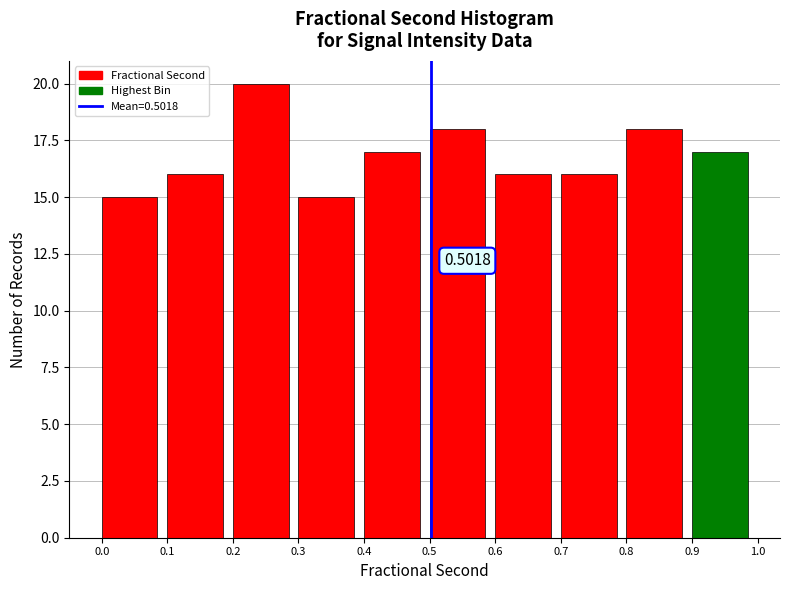

Over which range of the x-axis is the bar tallest?

0.2 to 0.3